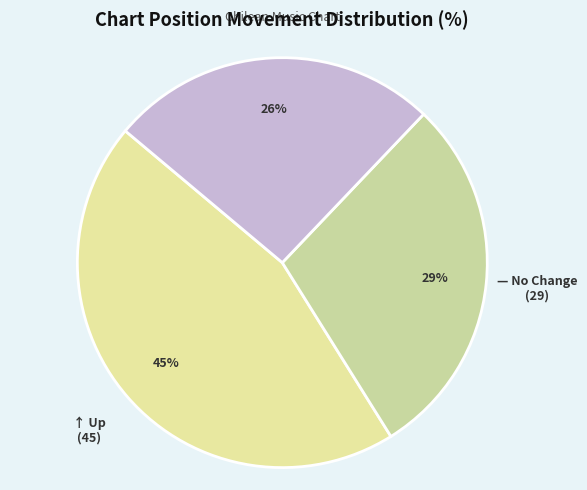

How many slices are in this pie chart?

3